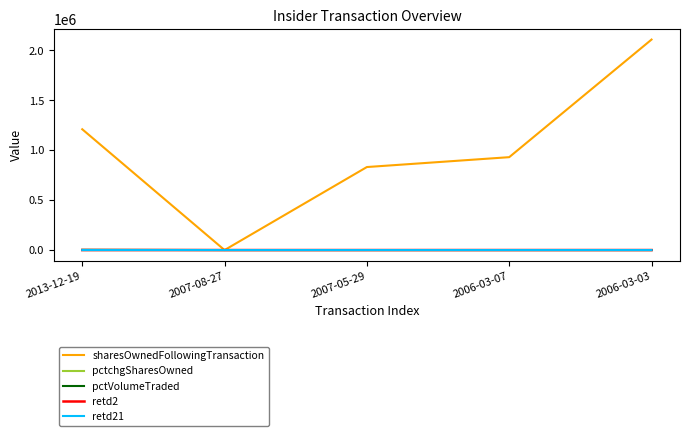

Which category has the highest value across all series?

2006-03-03